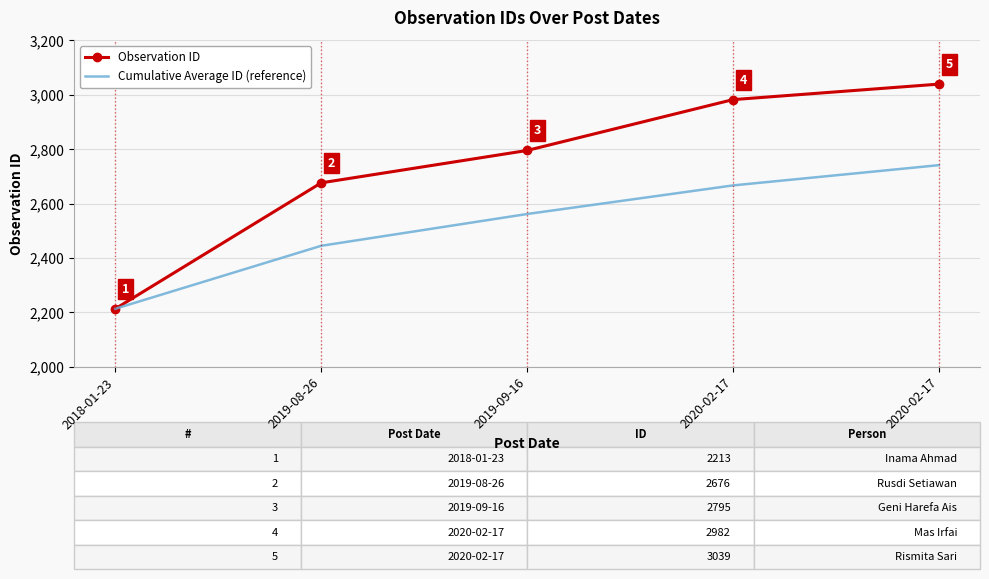

What are all the series names shown in the legend?

Observation ID, Cumulative Average ID (reference)